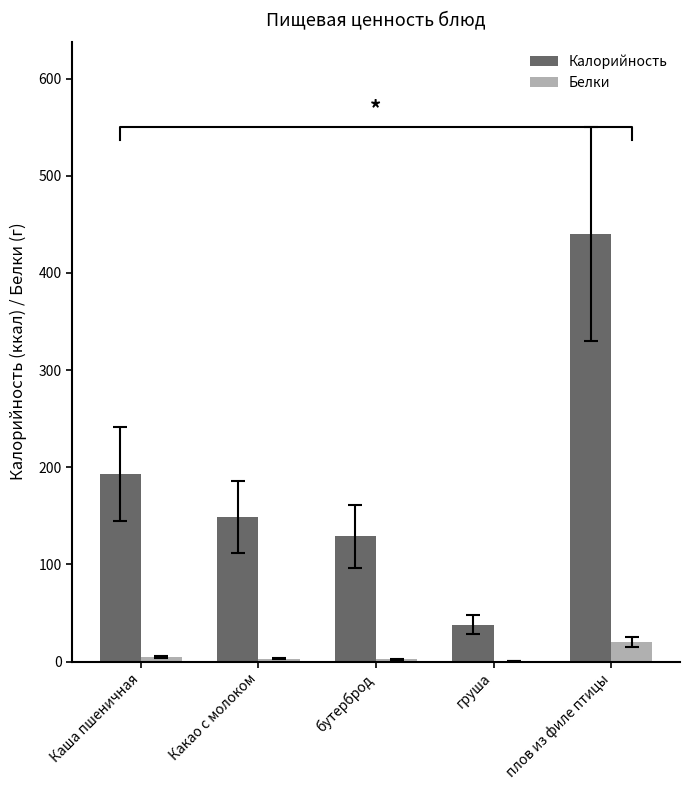

At which category is the sum across all series the highest?

плов из филе птицы